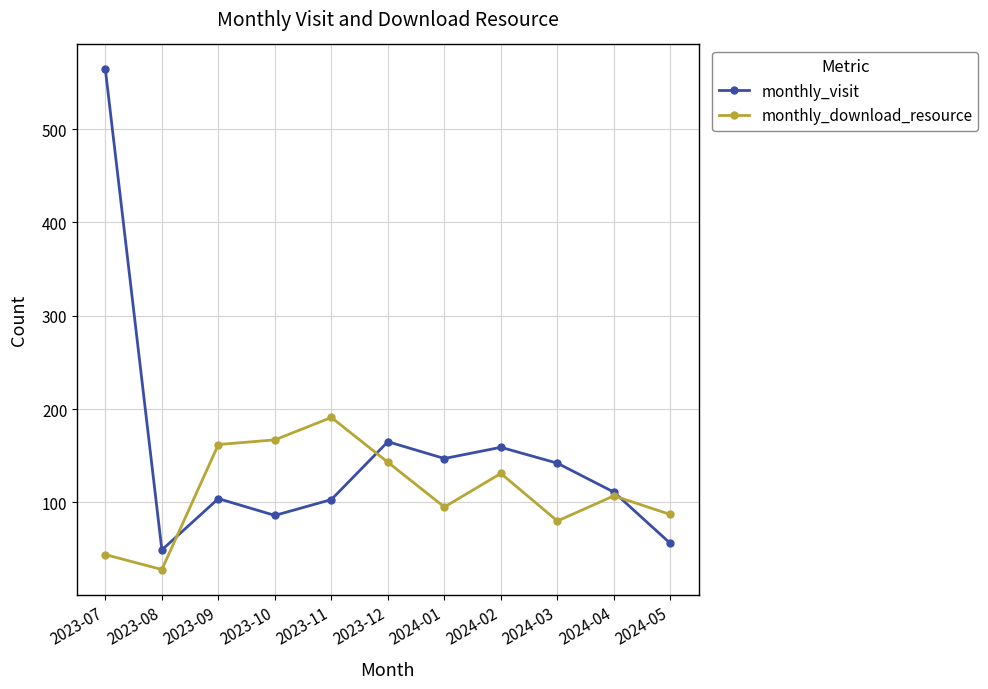

Is the value of monthly_download_resource at 2023-07 greater than the value of monthly_visit at 2024-02?

No